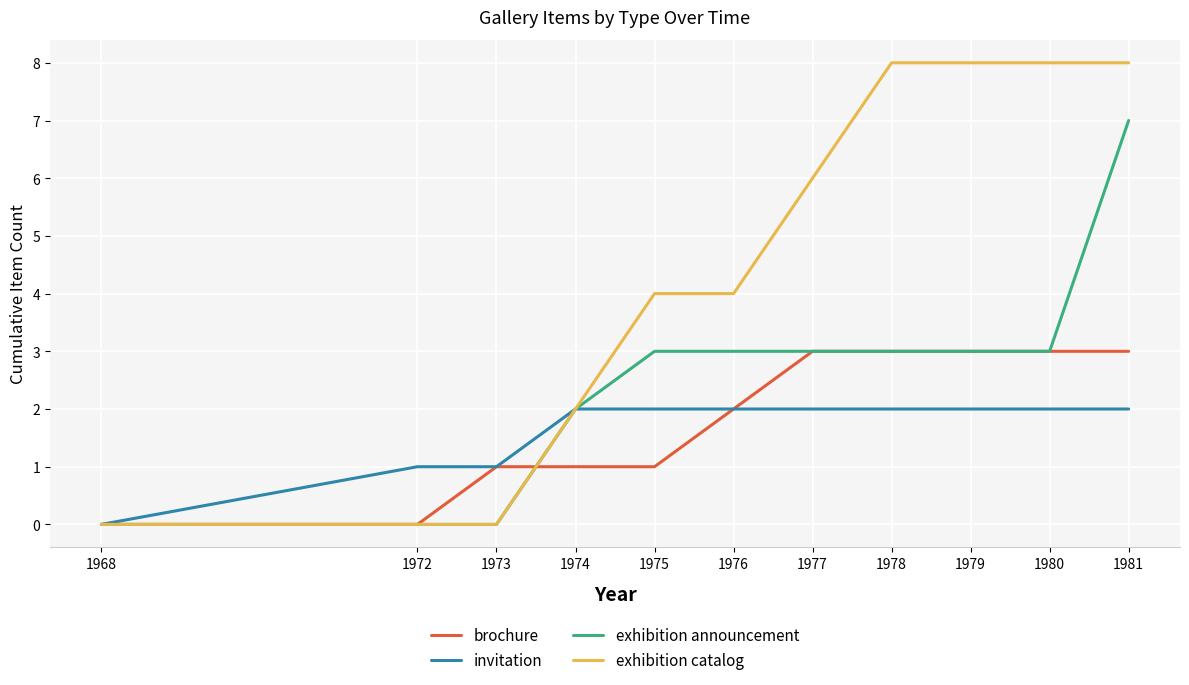

What is the total value across all series at 1977?

14